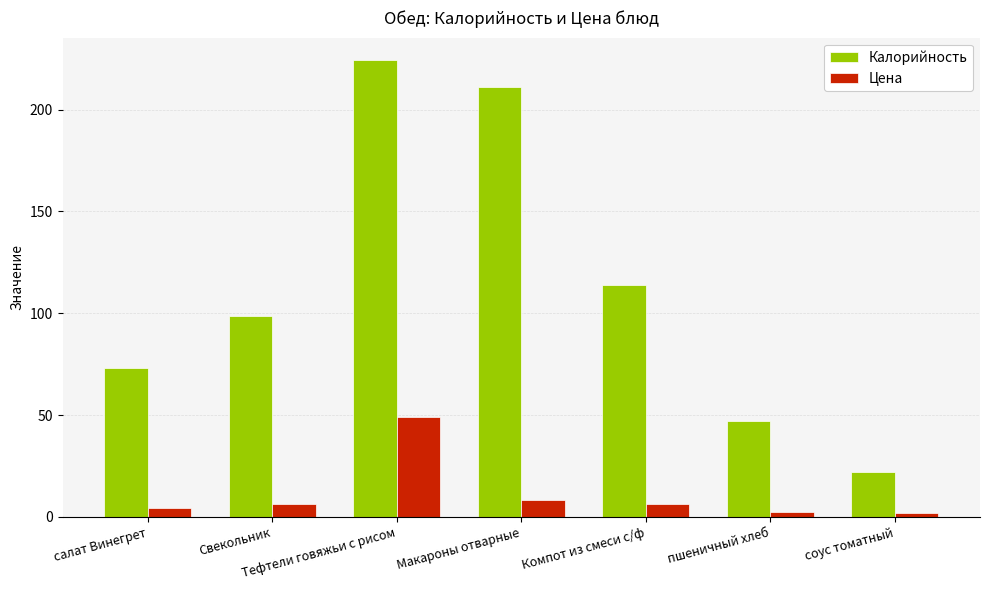

Rank the series by their average value, from highest to lowest.

Калорийность, Цена